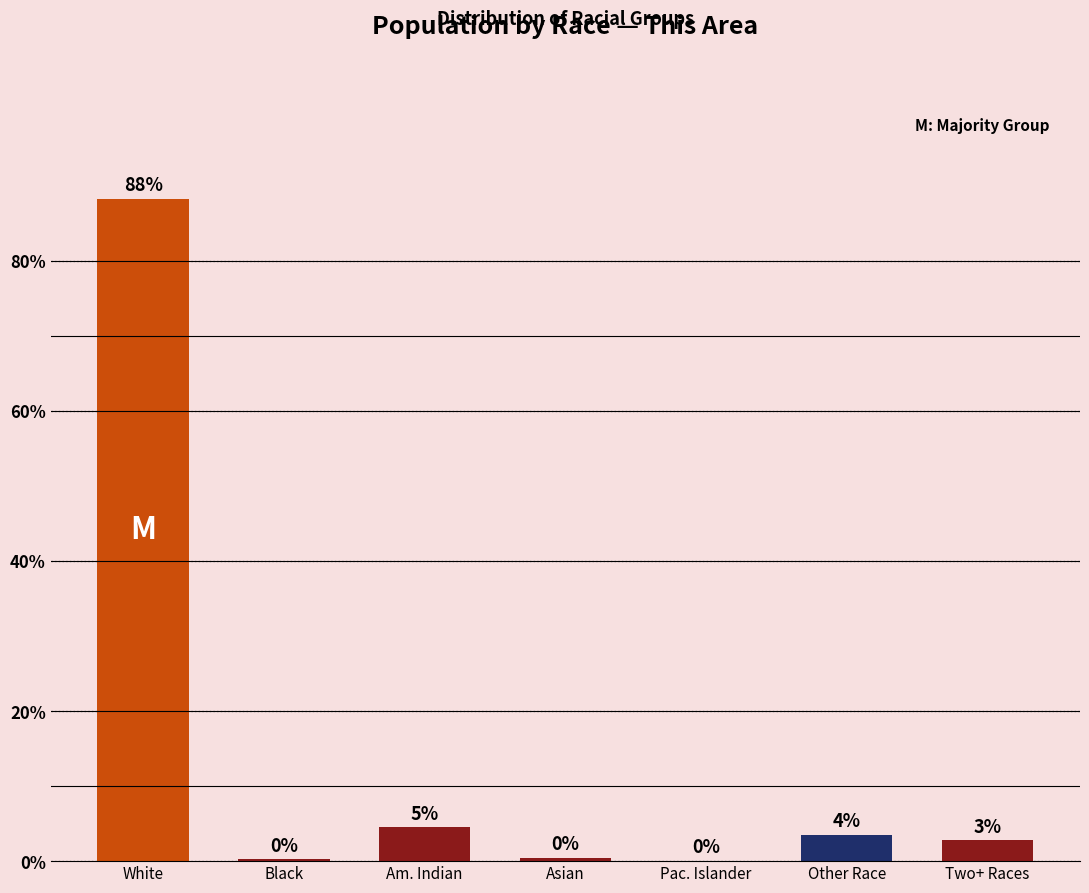

Are the bars horizontal?

No